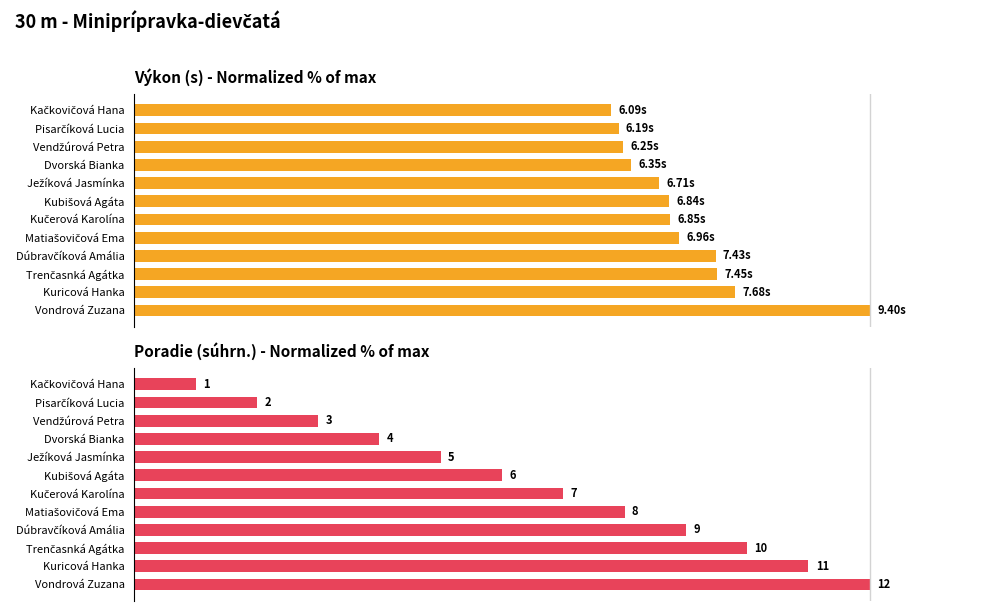

The Výkon (s) series shows 66.5 at Vendžúrová Petra. True or false?

True